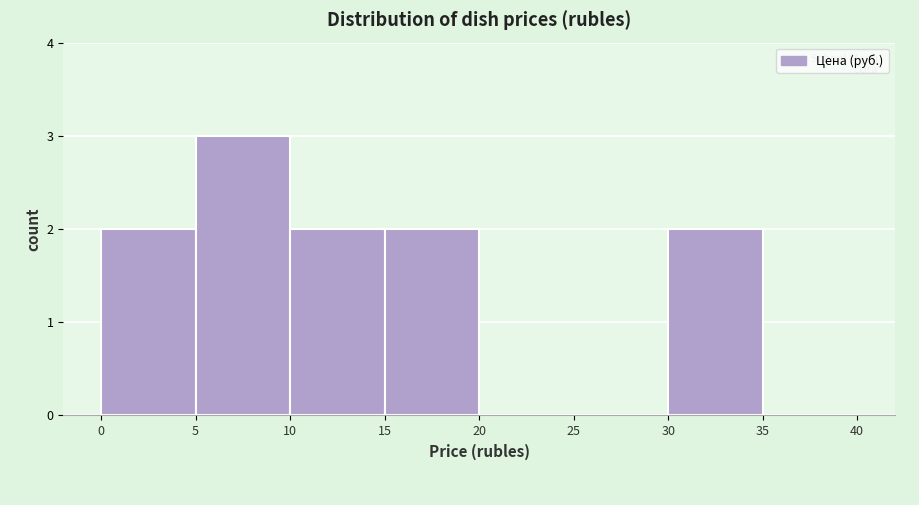

Reading left to right, list every bar in this chart as the range it spans on the x-axis followed by its height. The values are not printed on the chart, so give them approximately, as read against the axis.

0 to 5: 2
5 to 10: 3
10 to 15: 2
15 to 20: 2
20 to 25: 0
25 to 30: 0
30 to 35: 2
35 to 40: 0